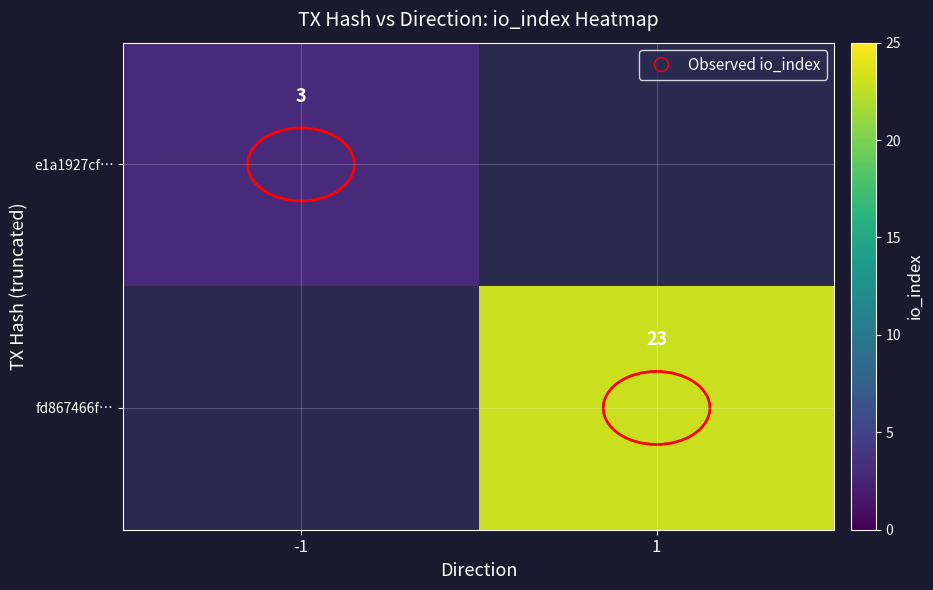

How many categories are shown in the chart?

2